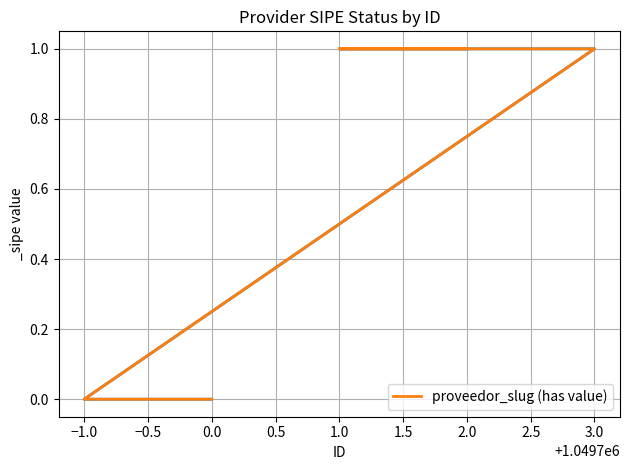

Is it true that the value at 2.0 is 0?

False